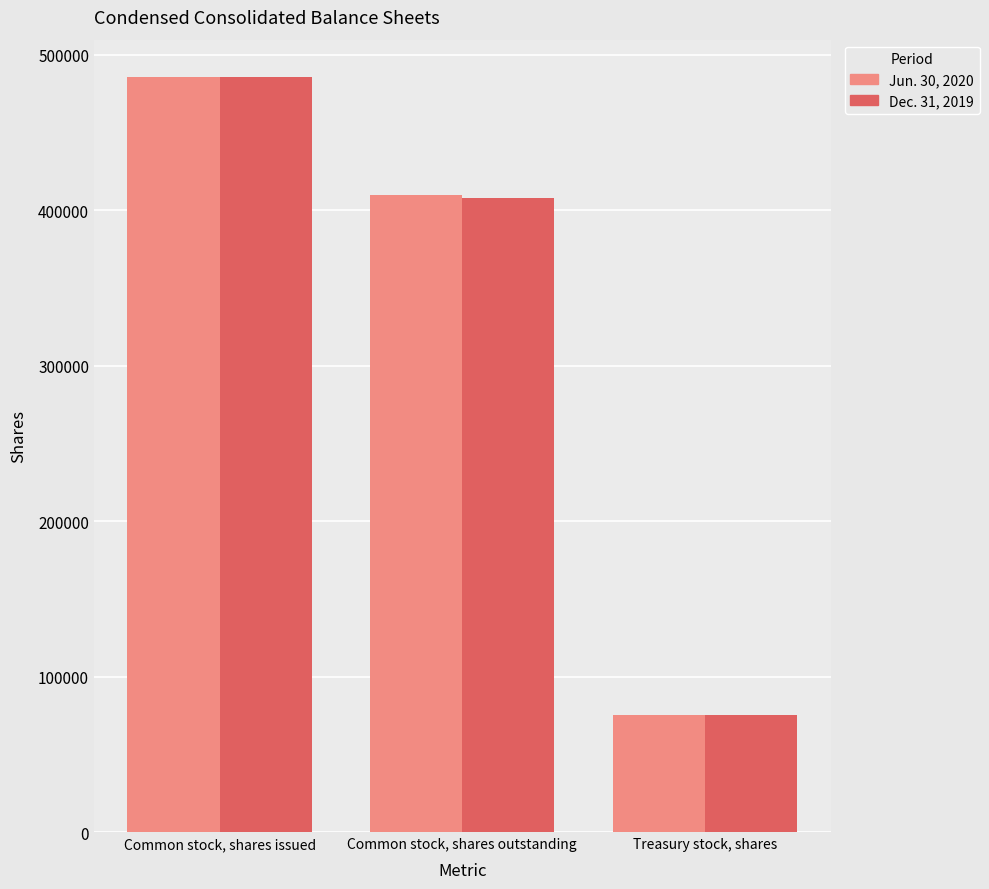

Rank the categories by Jun. 30, 2020 value from lowest to highest.

Treasury stock, shares, Common stock, shares outstanding, Common stock, shares issued